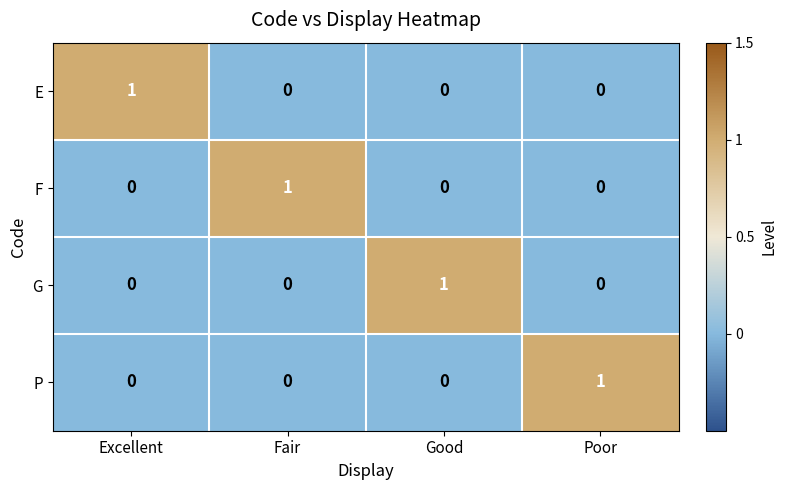

At how many categories does at least one series exceed 0?

4